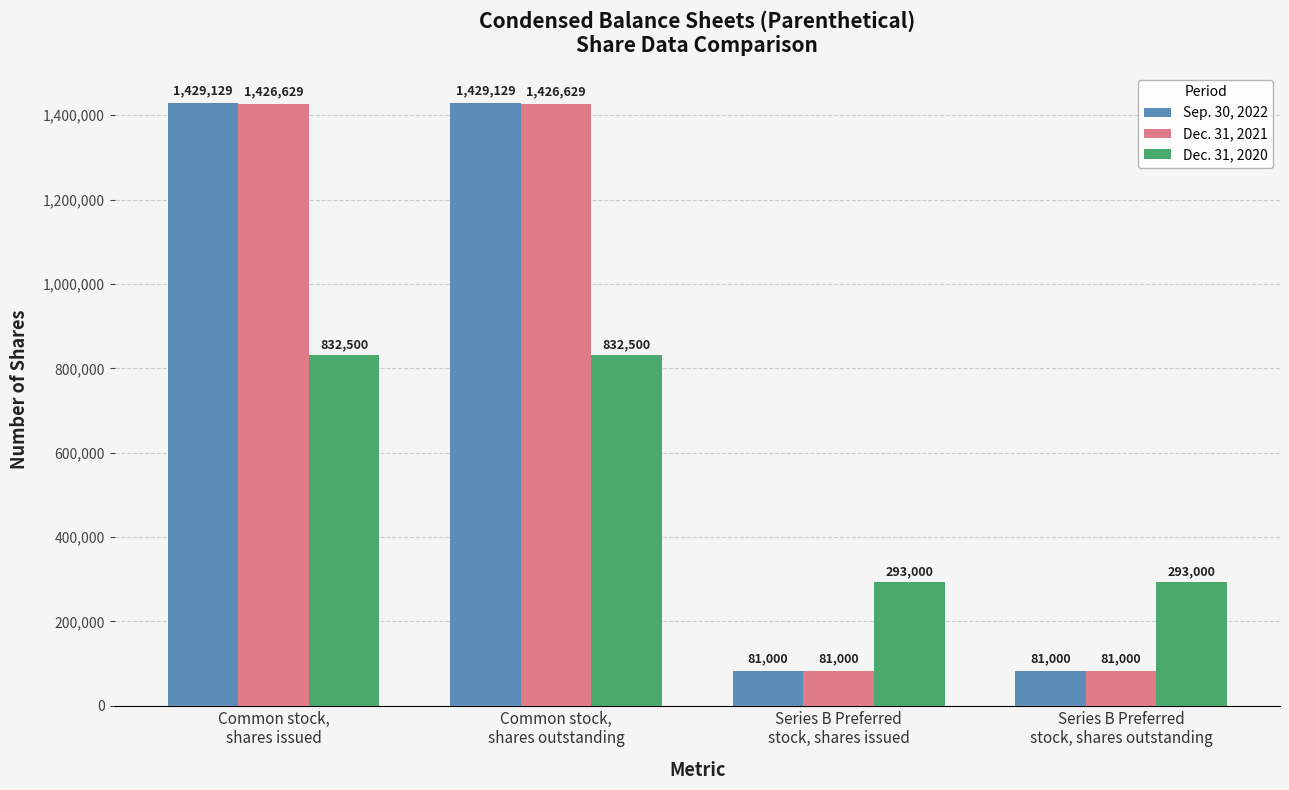

Rank the series by their maximum value, from highest to lowest.

Sep. 30, 2022, Dec. 31, 2021, Dec. 31, 2020